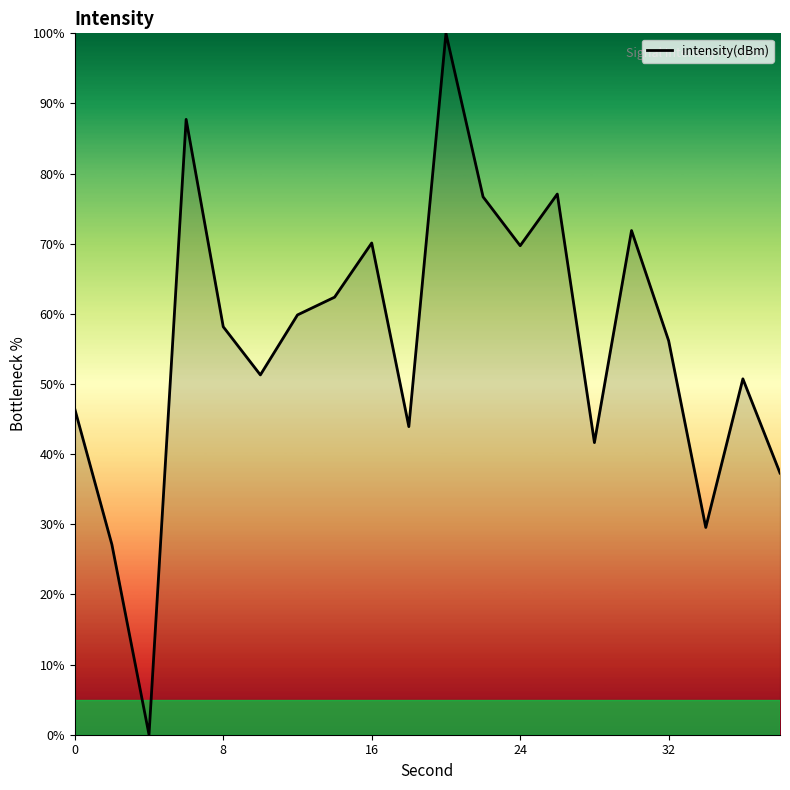

What is the maximum value shown in the chart?

100.0